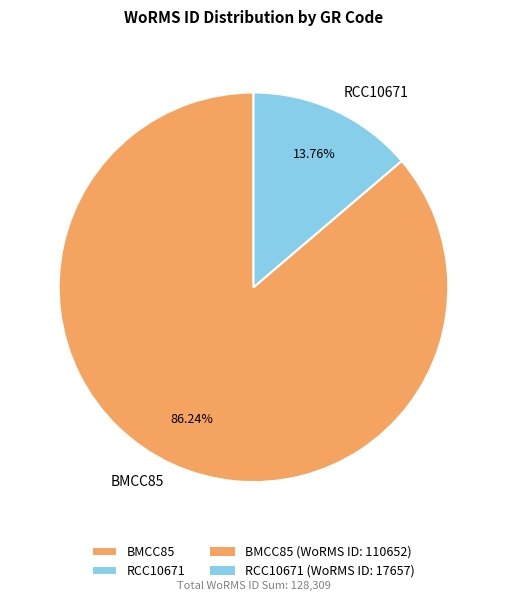

What is the largest slice in the pie chart?

BMCC85